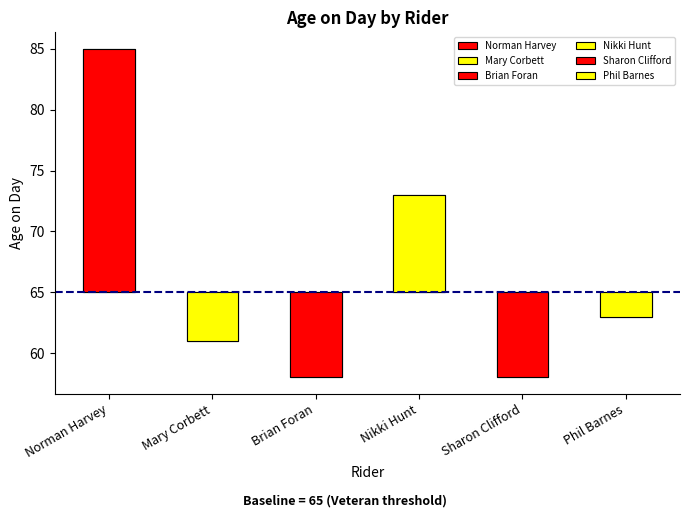

Rank the categories by value from lowest to highest.

Brian Foran, Sharon Clifford, Mary Corbett, Phil Barnes, Nikki Hunt, Norman Harvey